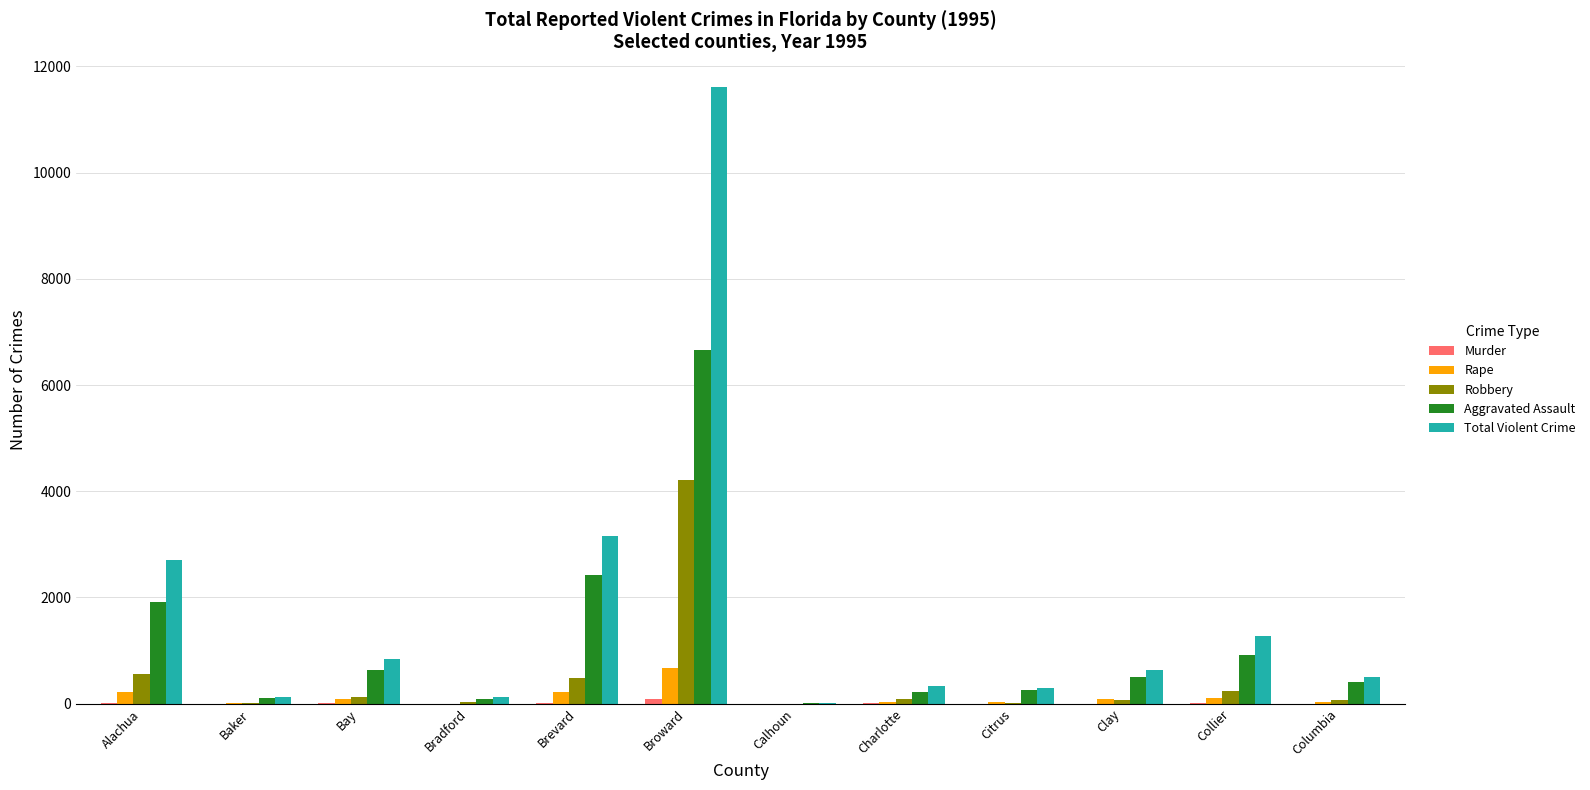

At which category is the sum across all series the highest?

Broward